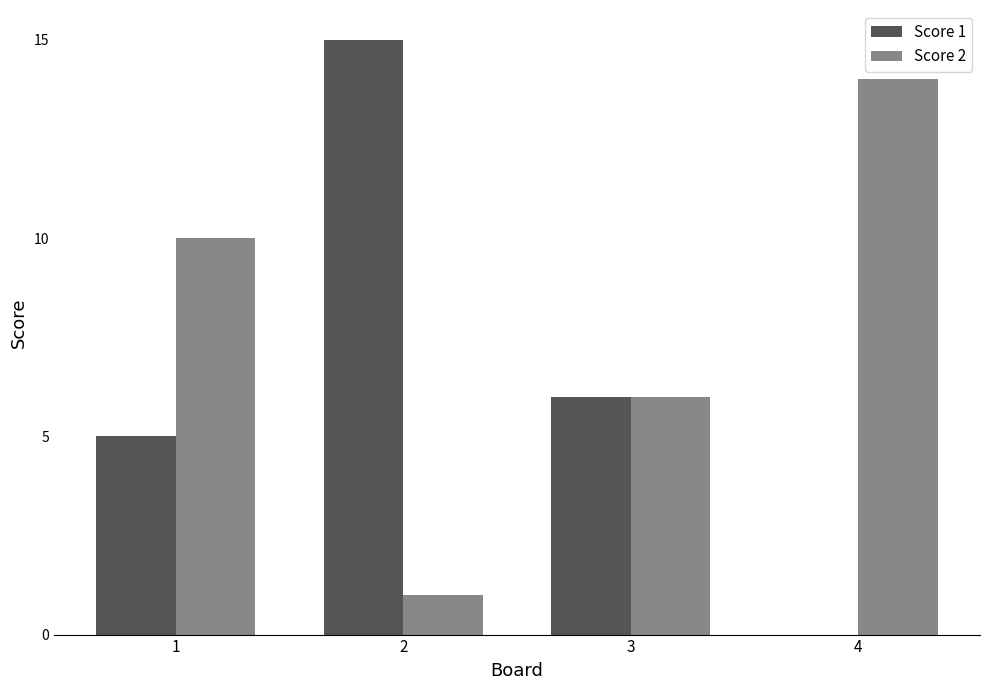

Does the chart contain stacked bars?

No